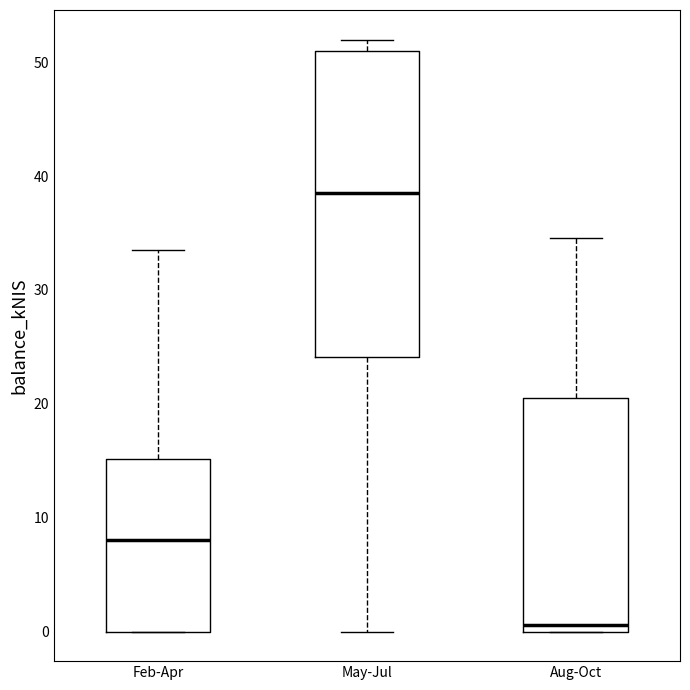

Reading left to right, read every box against the y-axis: the position of its median line, the range the box covers, and the ends of its whiskers. The values are not printed on the chart, so give them approximately, as read against the axis.

Feb-Apr: median 8, box 0 to 15, whiskers 0 to 33
May-Jul: median 38, box 24 to 51, whiskers 0 to 52
Aug-Oct: median 1, box 0 to 20, whiskers 0 to 35